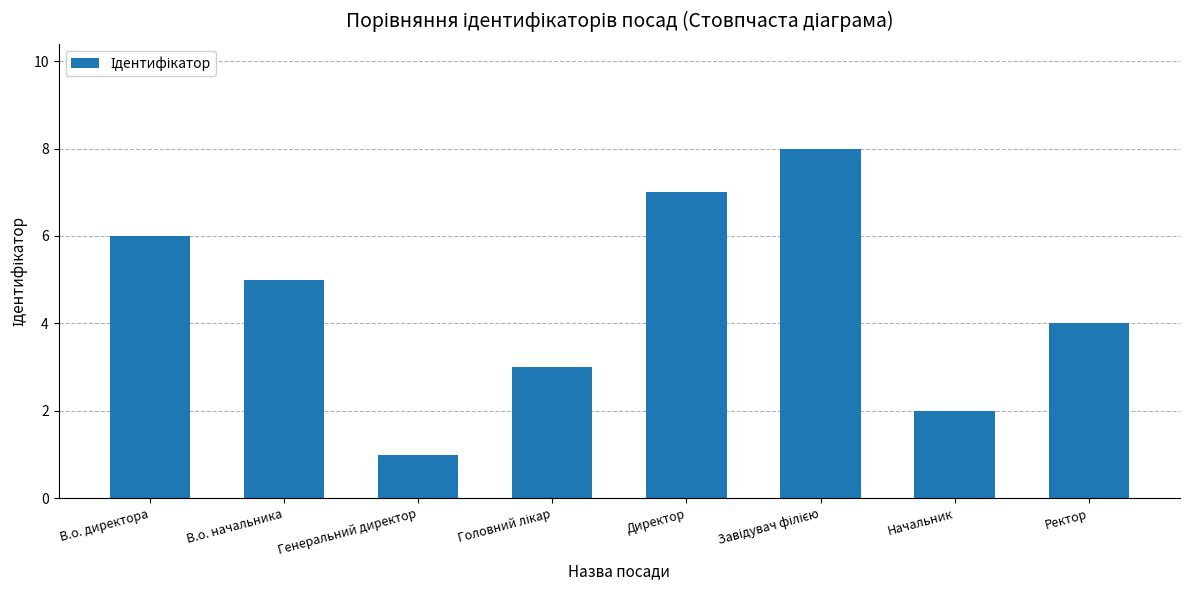

What is the maximum value shown in the chart?

8